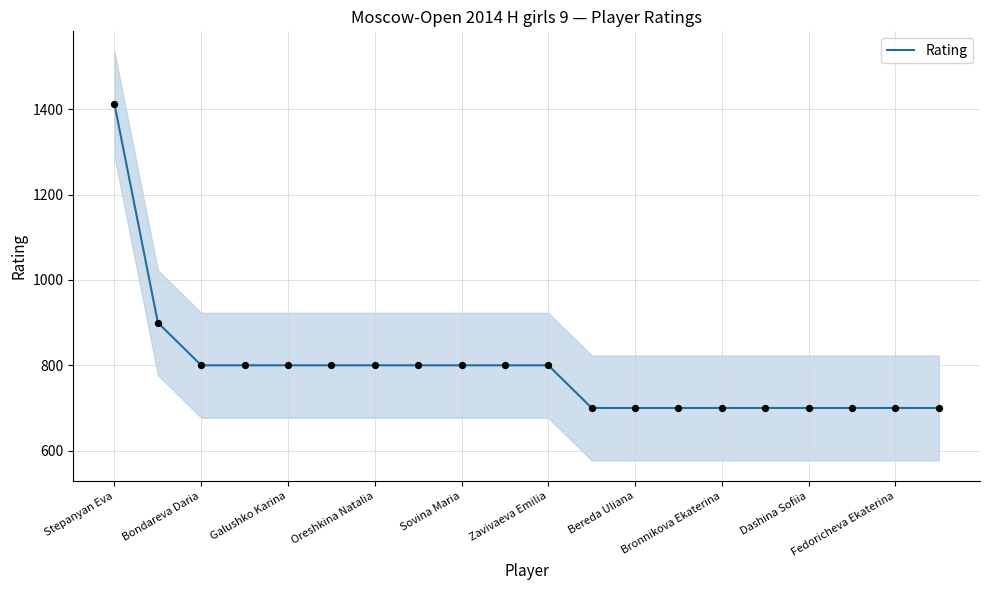

True or false: Rating has a value of 167 at Galushko Karina.

False